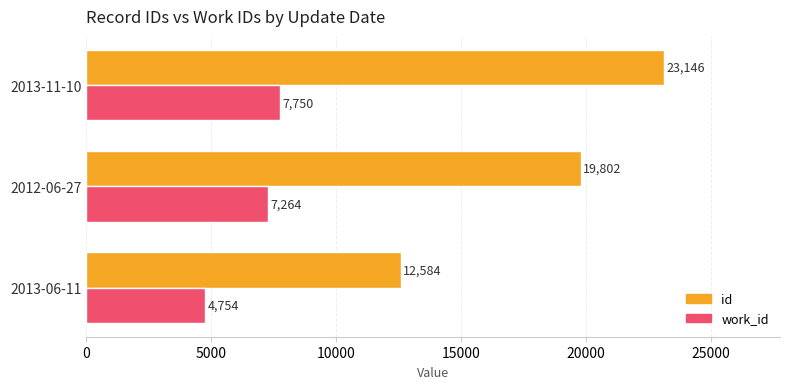

How many distinct data groups are displayed?

2